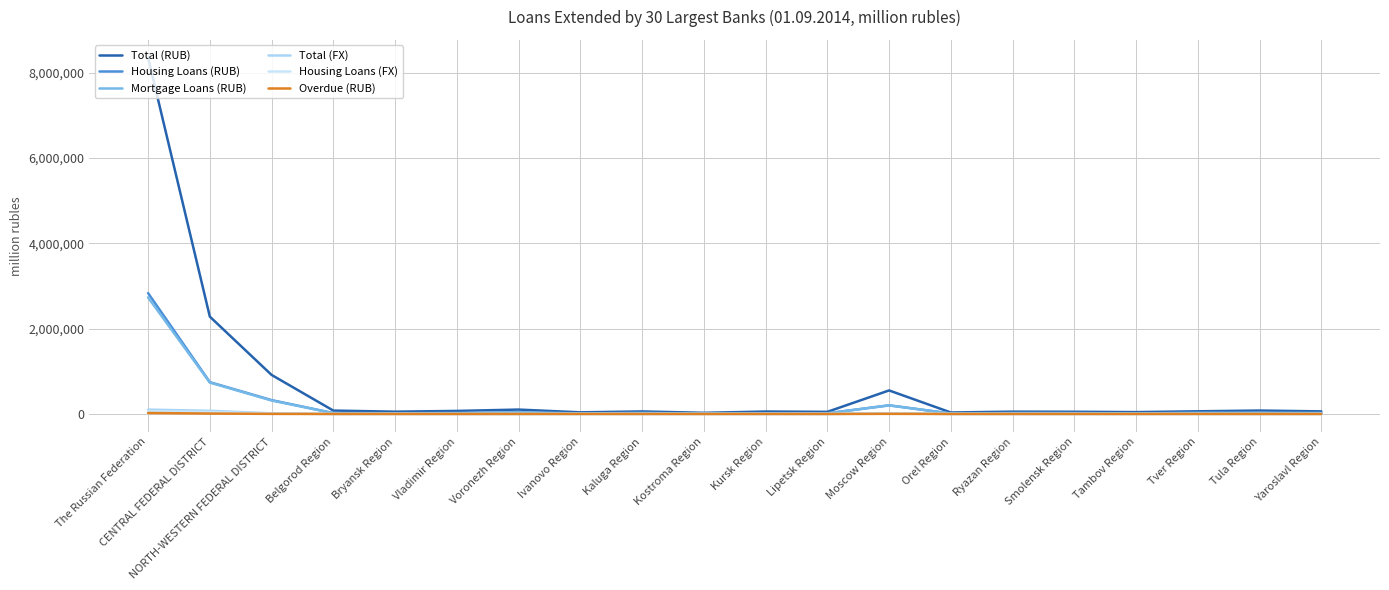

What is the highest value of the Mortgage Loans (RUB) series?

2733028